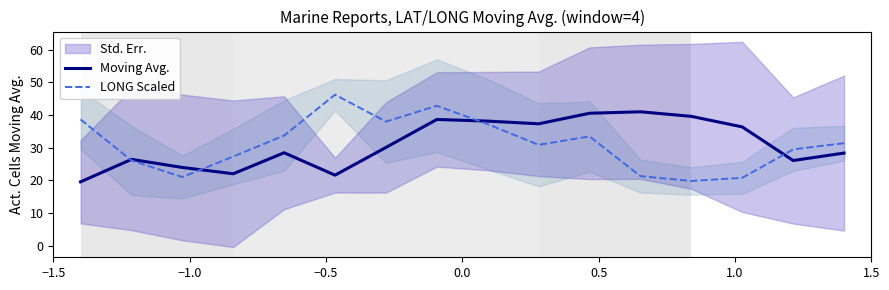

What is the highest value of the Moving Avg. series?

41.0